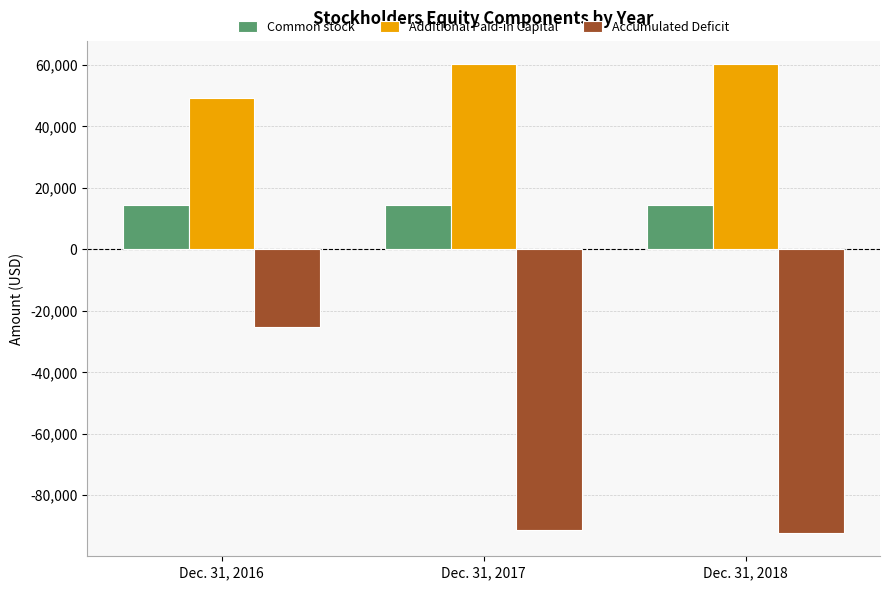

Rank the series by their average value, from highest to lowest.

Additional Paid-in Capital, Common stock, Accumulated Deficit